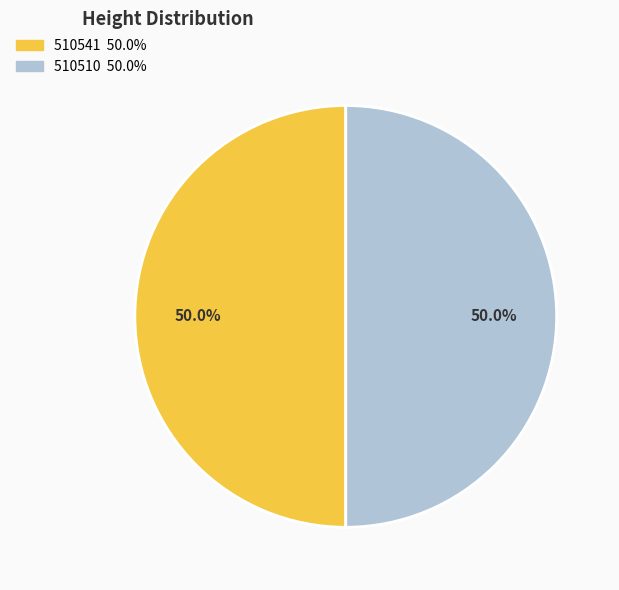

True or false: 510510 accounts for 50% of the total.

True